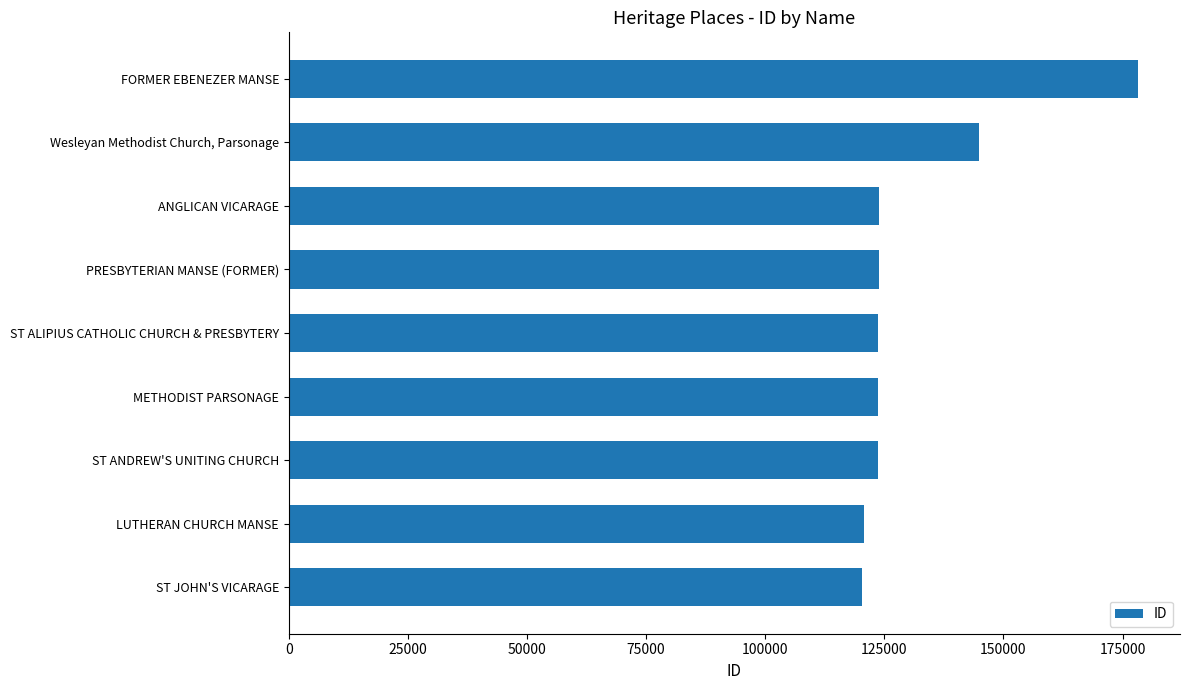

The chart shows a value of 55448 at ANGLICAN VICARAGE. True or false?

False